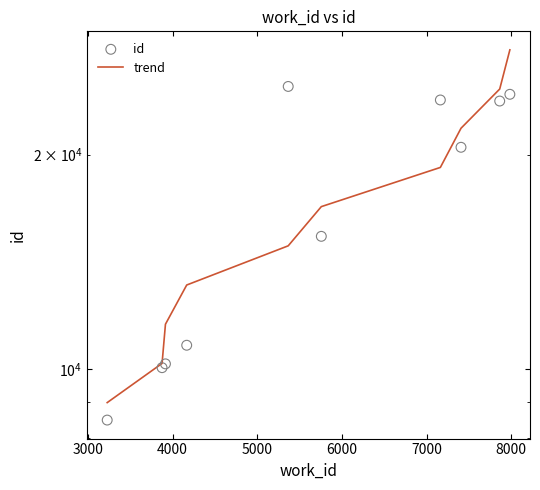

Which series has the largest total across all categories?

id